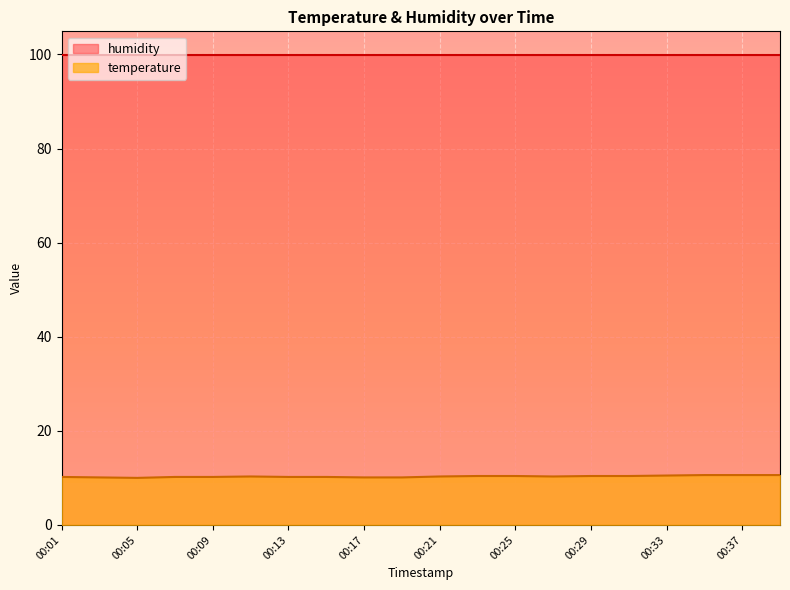

List the labels in order of value, largest first.

00:35, 00:37, 00:39, 00:33, 00:23, 00:25, 00:29, 00:31, 00:11, 00:21, 00:27, 00:01, 00:07, 00:09, 00:13, 00:15, 00:03, 00:17, 00:19, 00:05